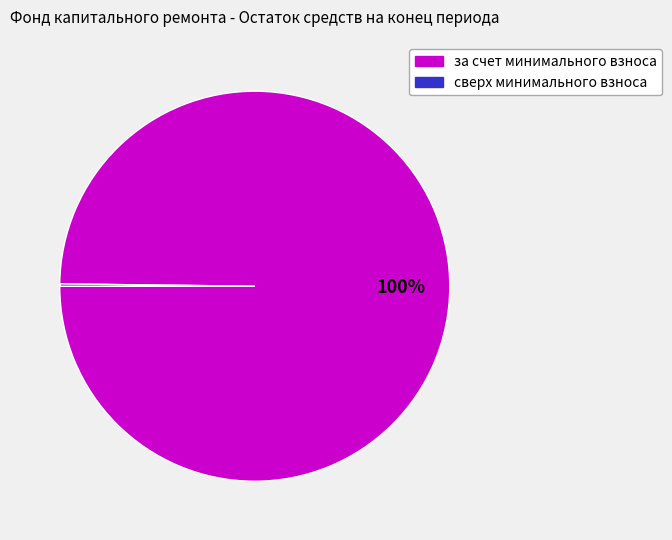

What is the largest slice in the pie chart?

за счет минимального взноса